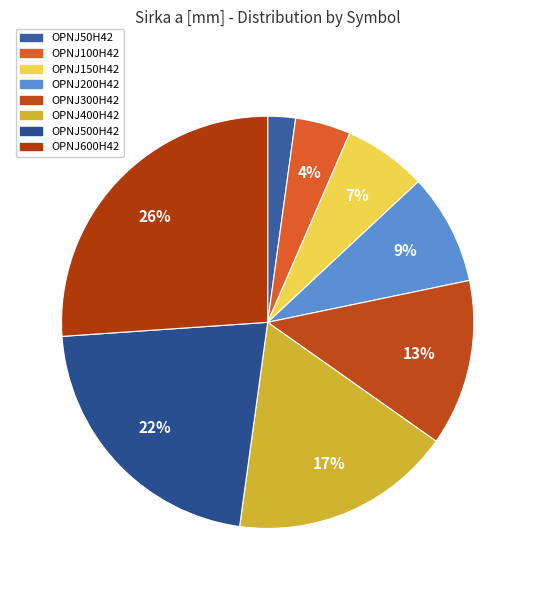

Count the number of slices in the pie.

8